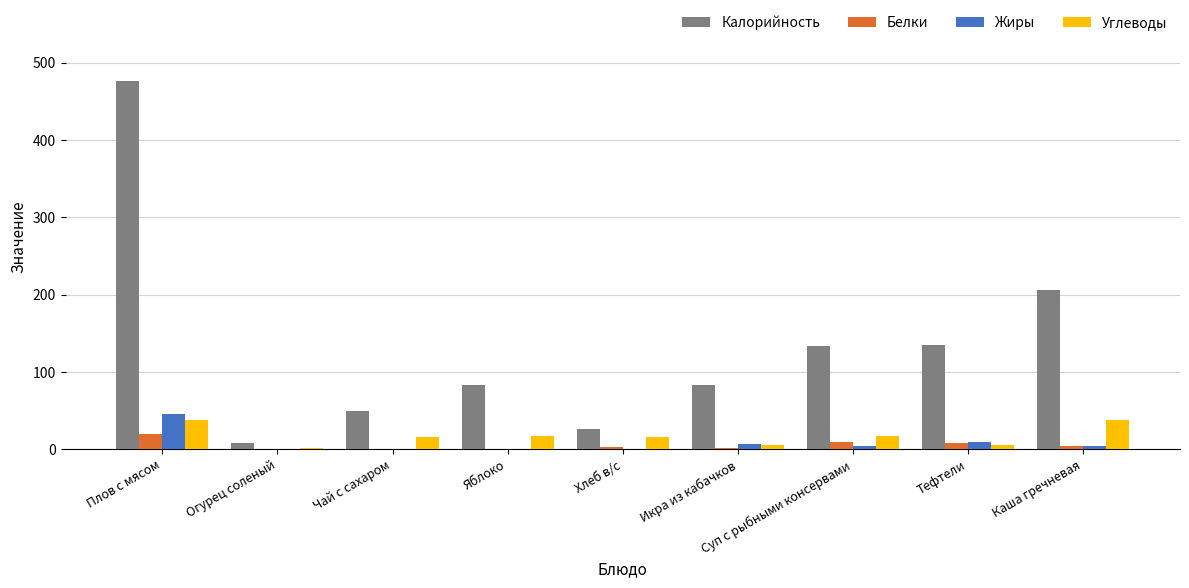

At which category is the sum across all series the highest?

Плов с мясом